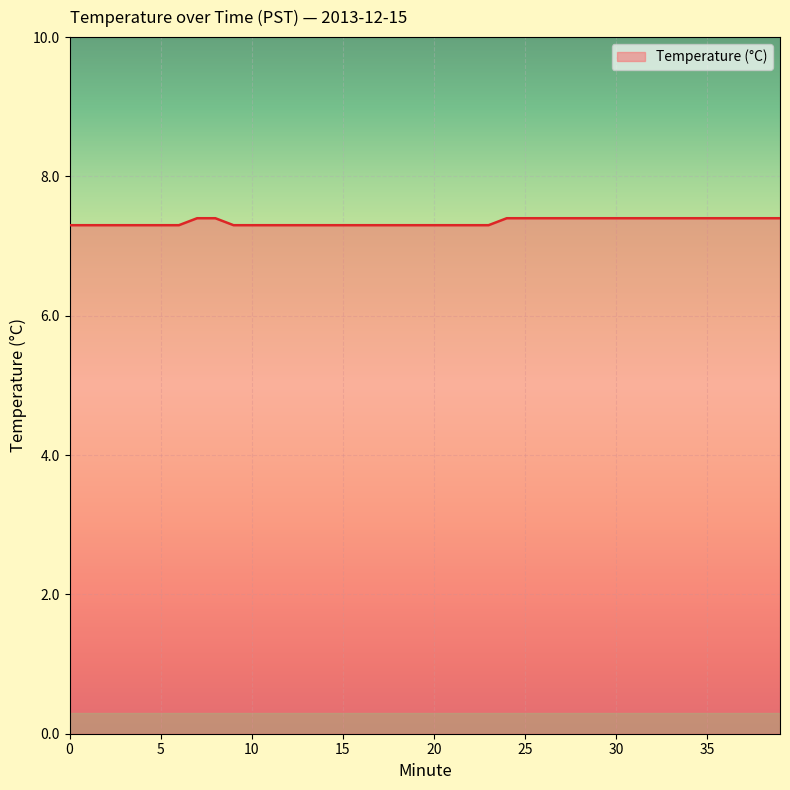

What is the smallest value displayed?

7.3